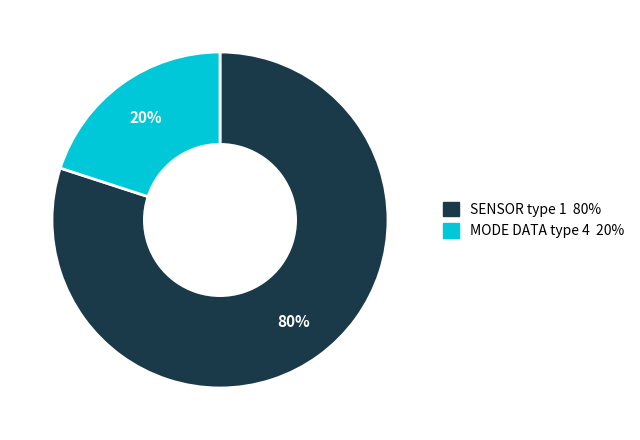

Is there any slice that represents more than half of the pie?

Yes